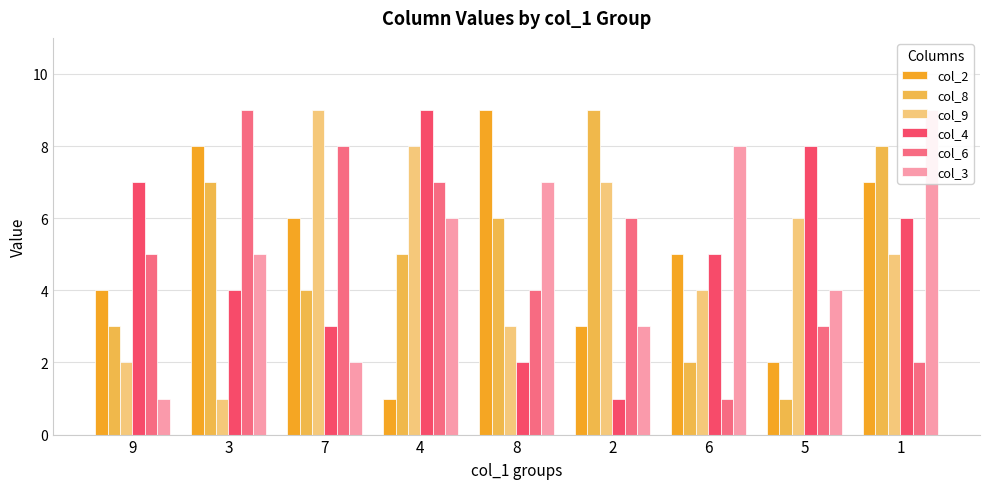

Between 7 and 4, which series saw the biggest shift?

col_4